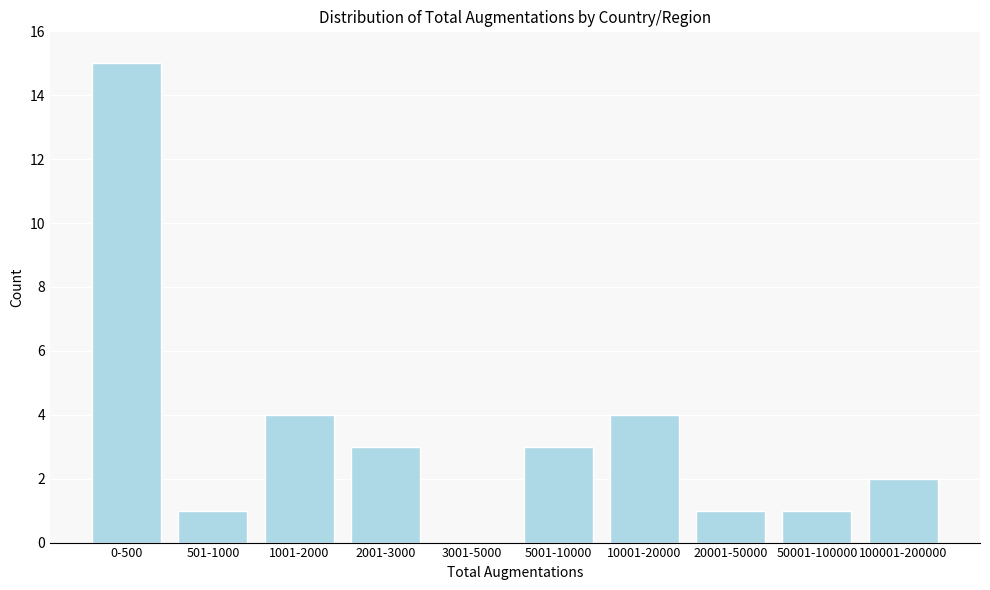

Reading left to right, extract all data points from this chart.

0-500=15	501-1000=1	1001-2000=4	2001-3000=3	3001-5000=0	5001-10000=3	10001-20000=4	20001-50000=1	50001-100000=1	100001-200000=2